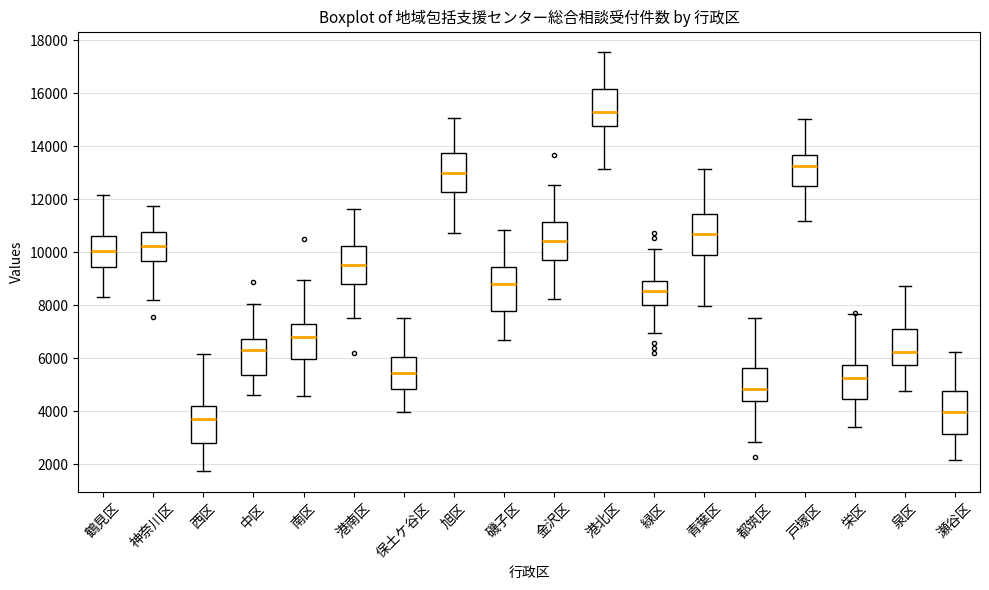

Reading left to right, transcribe this box plot: for each box, give where its median line is, the range the box spans, and where its two whiskers end, as read against the y-axis. The values are not printed on the chart, so give them approximately, as read against the axis.

鶴見区: median 10000, box 9400 to 10600, whiskers 8400 to 12200
神奈川区: median 10200, box 9600 to 10800, whiskers 8200 to 11800
西区: median 3600, box 2800 to 4200, whiskers 1800 to 6200
中区: median 6400, box 5400 to 6800, whiskers 4600 to 8000
南区: median 6800, box 6000 to 7400, whiskers 4600 to 9000
港南区: median 9600, box 8800 to 10200, whiskers 7400 to 11600
保土ケ谷区: median 5400, box 4800 to 6000, whiskers 4000 to 7600
旭区: median 13000, box 12200 to 13800, whiskers 10800 to 15000
磯子区: median 8800, box 7800 to 9400, whiskers 6600 to 10800
金沢区: median 10400, box 9800 to 11200, whiskers 8200 to 12600
港北区: median 15400, box 14800 to 16200, whiskers 13200 to 17600
緑区: median 8600, box 8000 to 9000, whiskers 7000 to 10200
青葉区: median 10600, box 9800 to 11400, whiskers 8000 to 13200
都筑区: median 4800, box 4400 to 5600, whiskers 2800 to 7600
戸塚区: median 13200, box 12600 to 13600, whiskers 11200 to 15000
栄区: median 5200, box 4400 to 5800, whiskers 3400 to 7600
泉区: median 6200, box 5800 to 7200, whiskers 4800 to 8800
瀬谷区: median 4000, box 3200 to 4800, whiskers 2200 to 6200